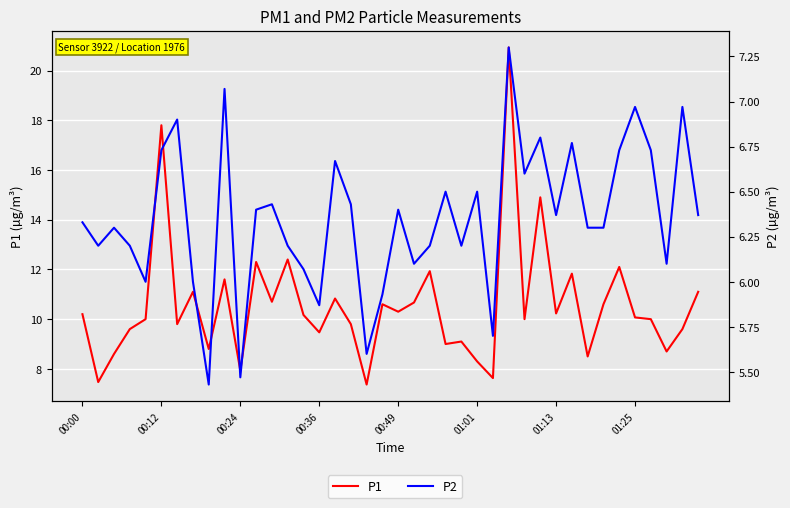

Rank the series by their average value, from lowest to highest.

P2, P1